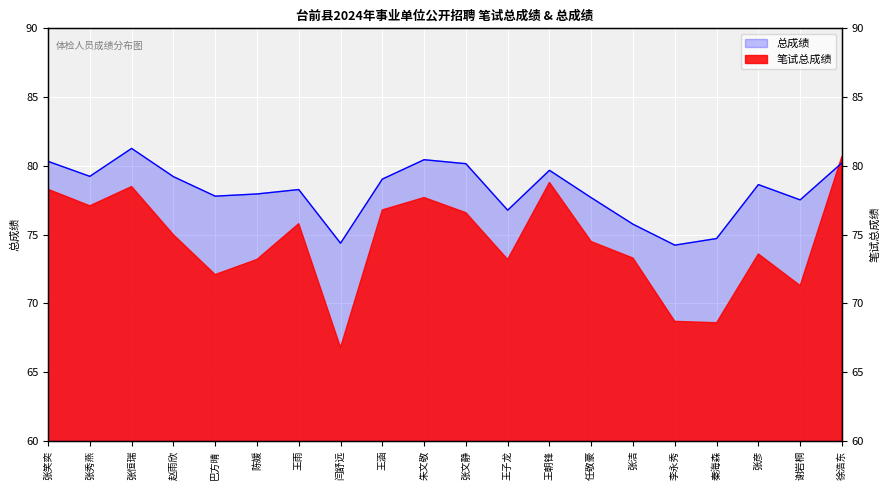

What is the change in value from 张笑奕 to 张洁?

-4.6